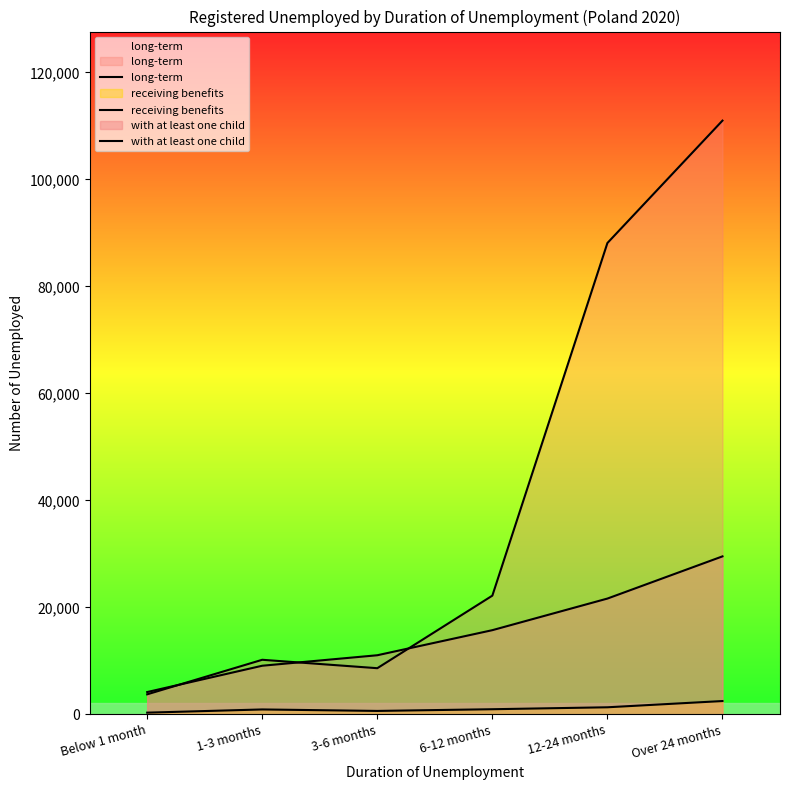

Is the value of with at least one child at 1-3 months greater than the value of long-term at 3-6 months?

Yes